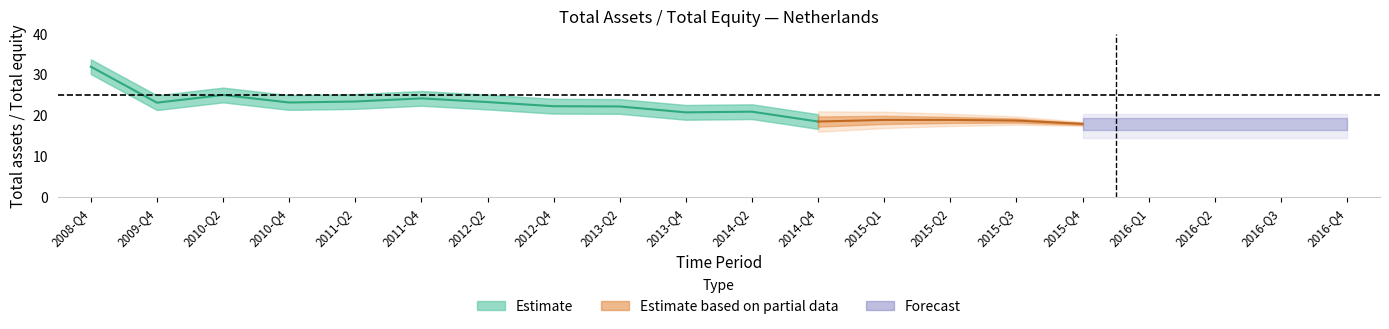

Does the chart display data point markers on the line(s)?

No